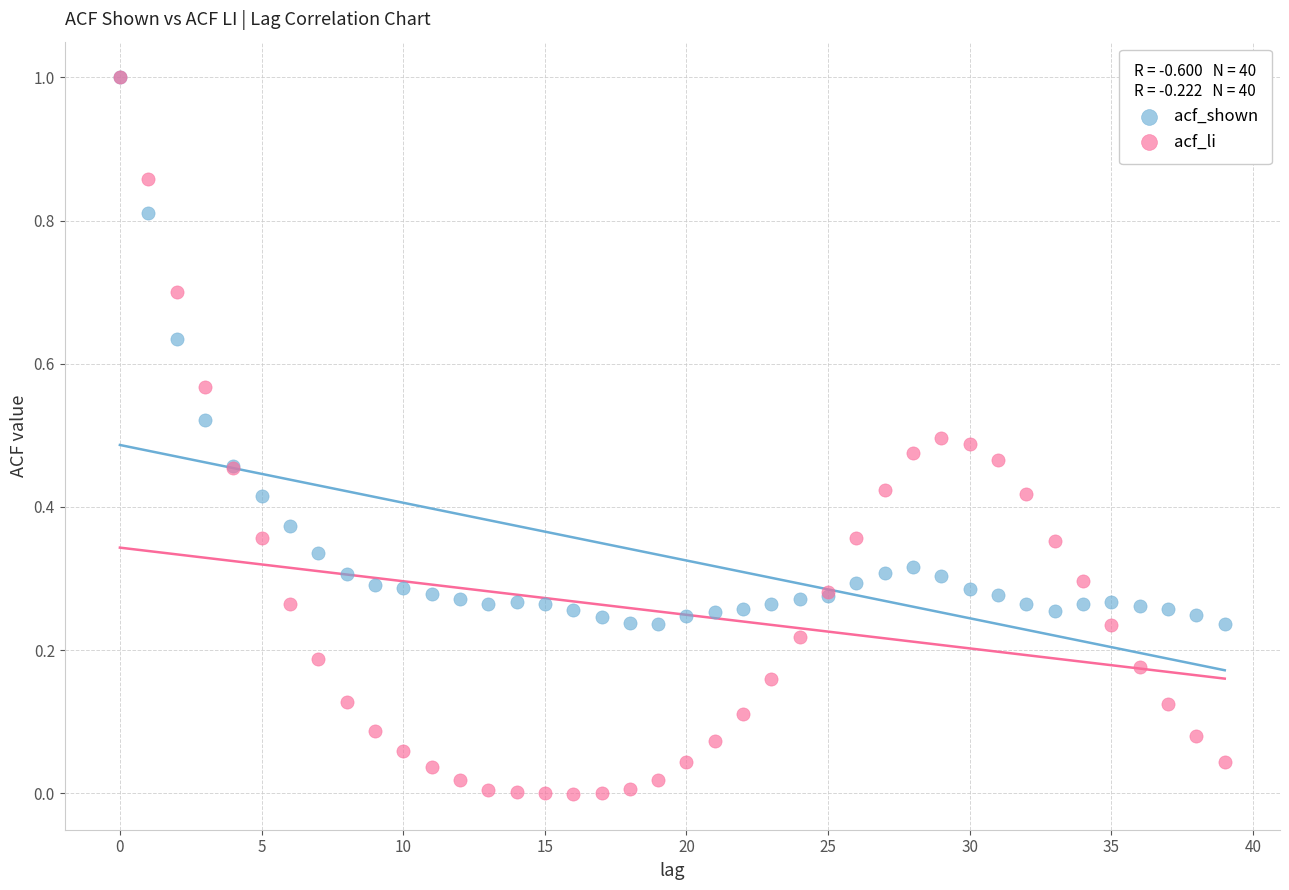

Which series has the widest spread of Y values?

acf_li